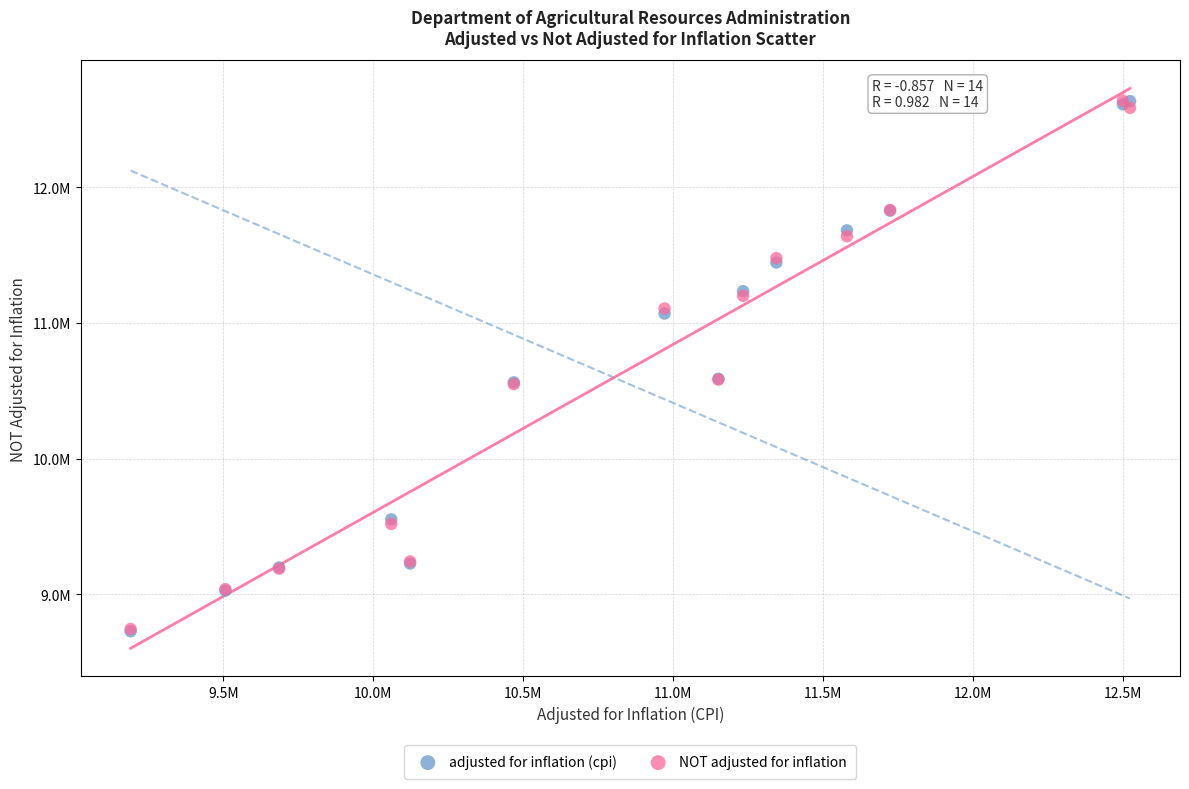

What are all the series names shown in the legend?

adjusted for inflation (cpi), NOT adjusted for inflation